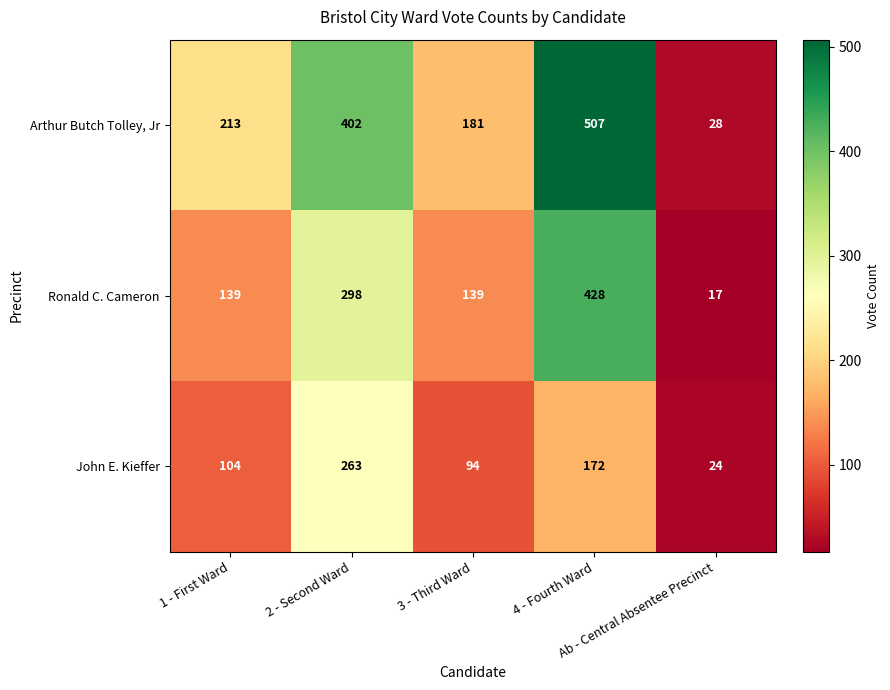

What is the lowest value of the Arthur Butch Tolley, Jr series?

28